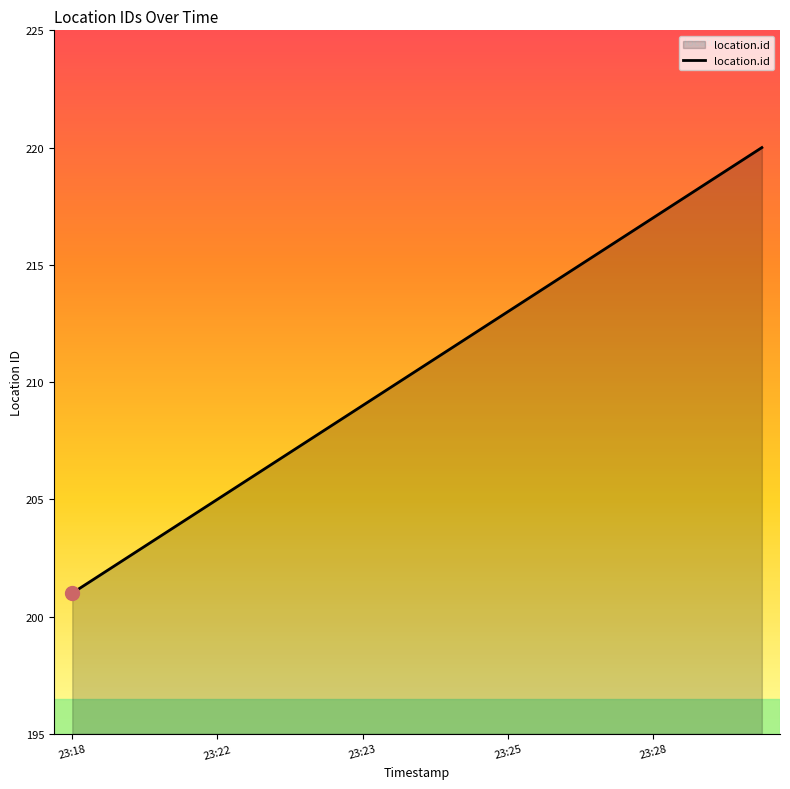

What is the minimum value shown in the chart?

201